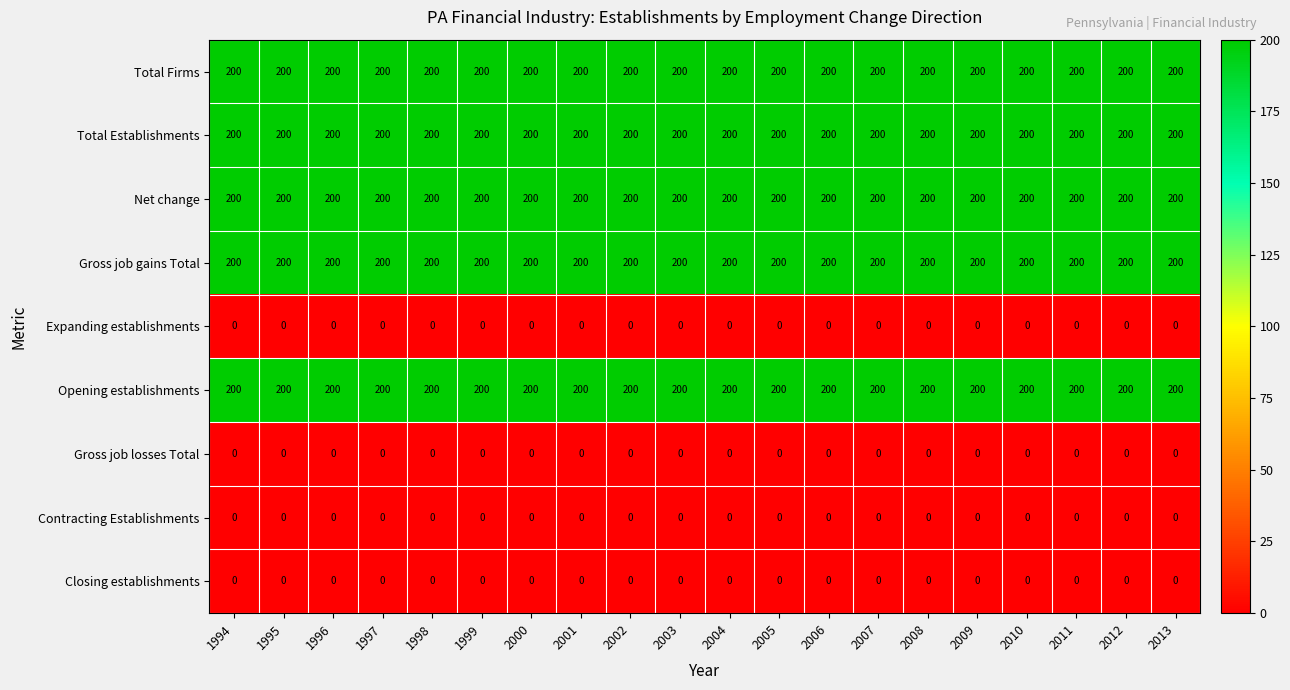

What is the difference between the highest and lowest values at 1995?

200